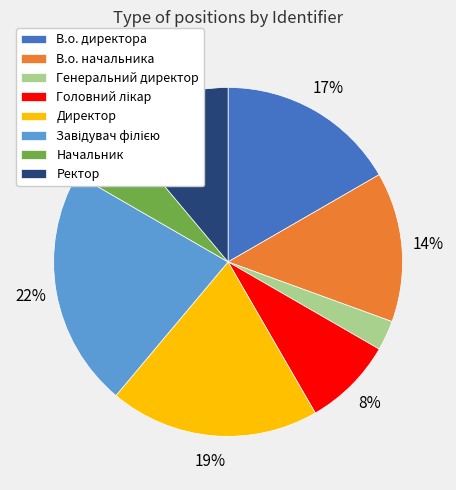

Is the sum of Ректор and Директор greater than half?

No